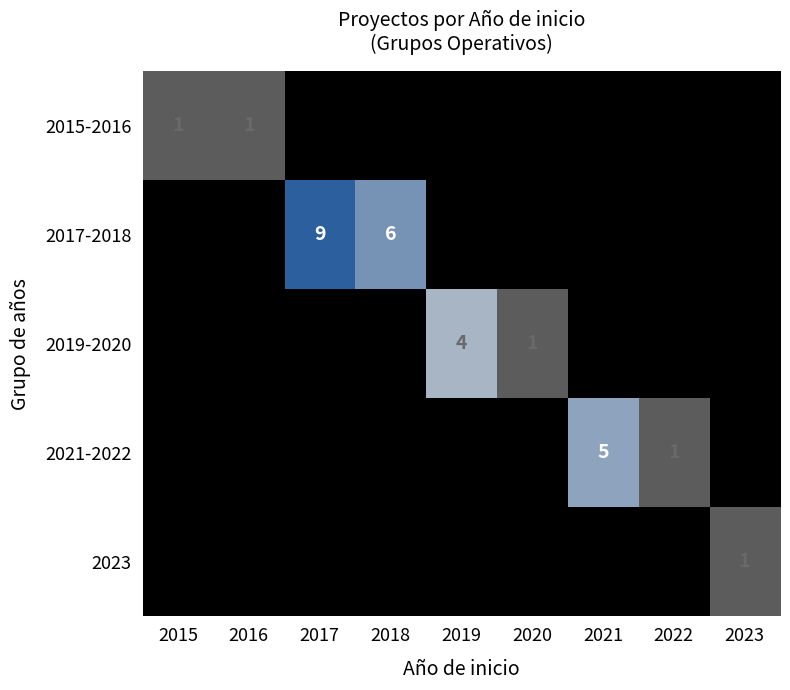

Count the number of data series in this chart.

5